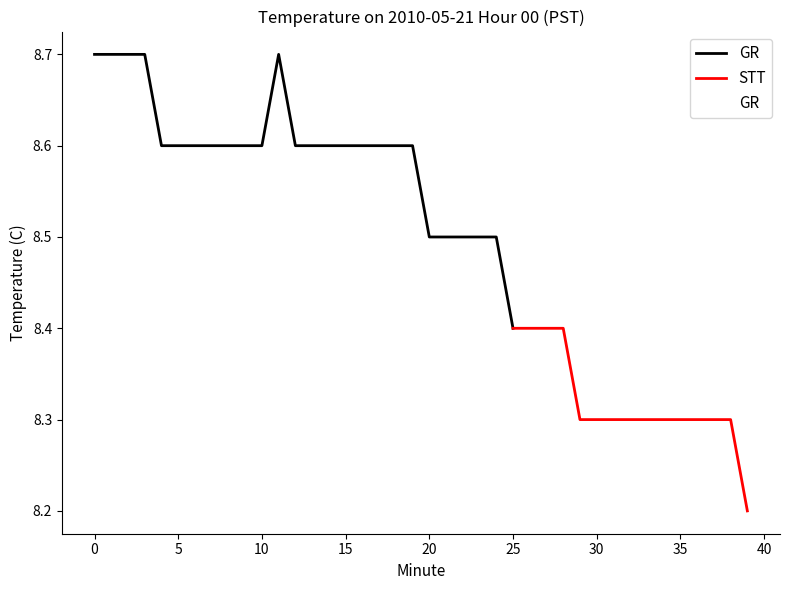

What is the lowest value of the STT series?

8.2